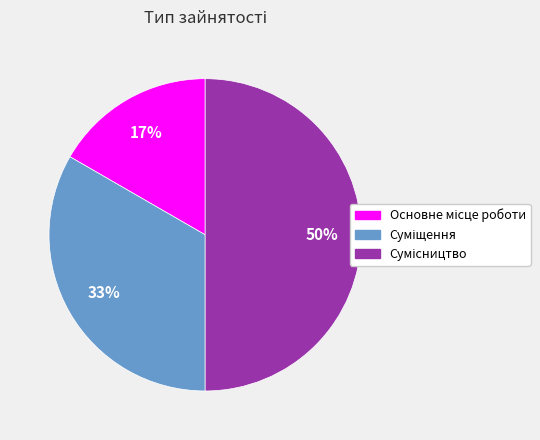

Count the number of slices in the pie.

3